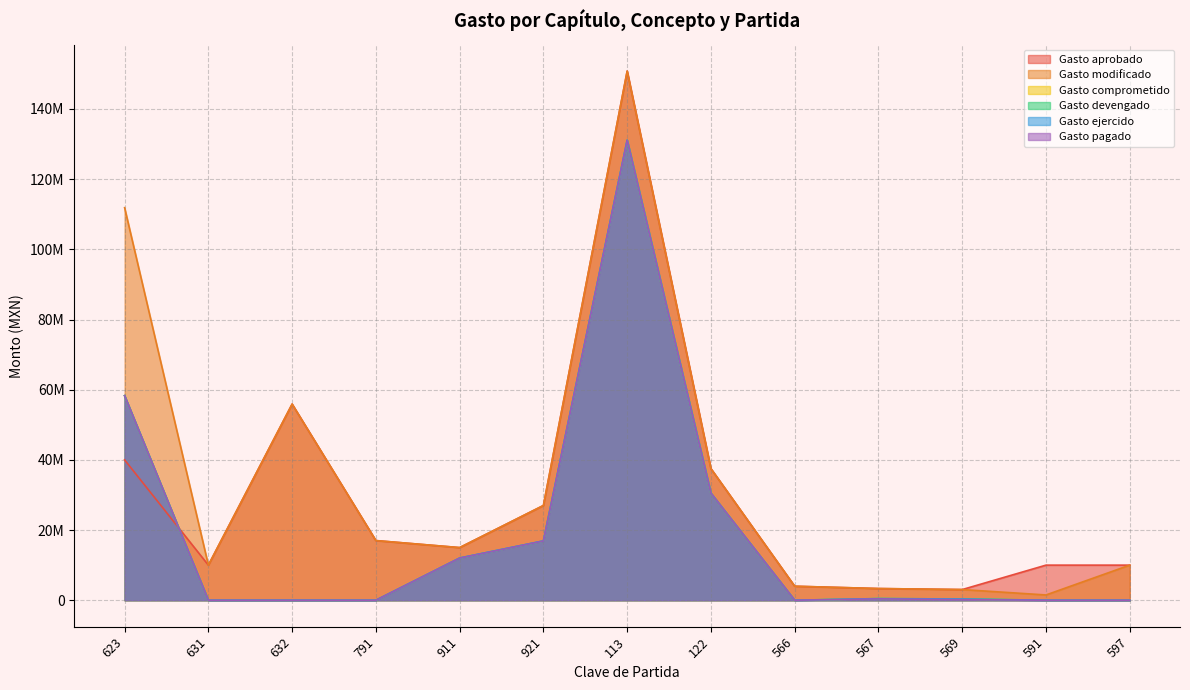

True or false: Gasto pagado has more than 0 interior local peaks.

True